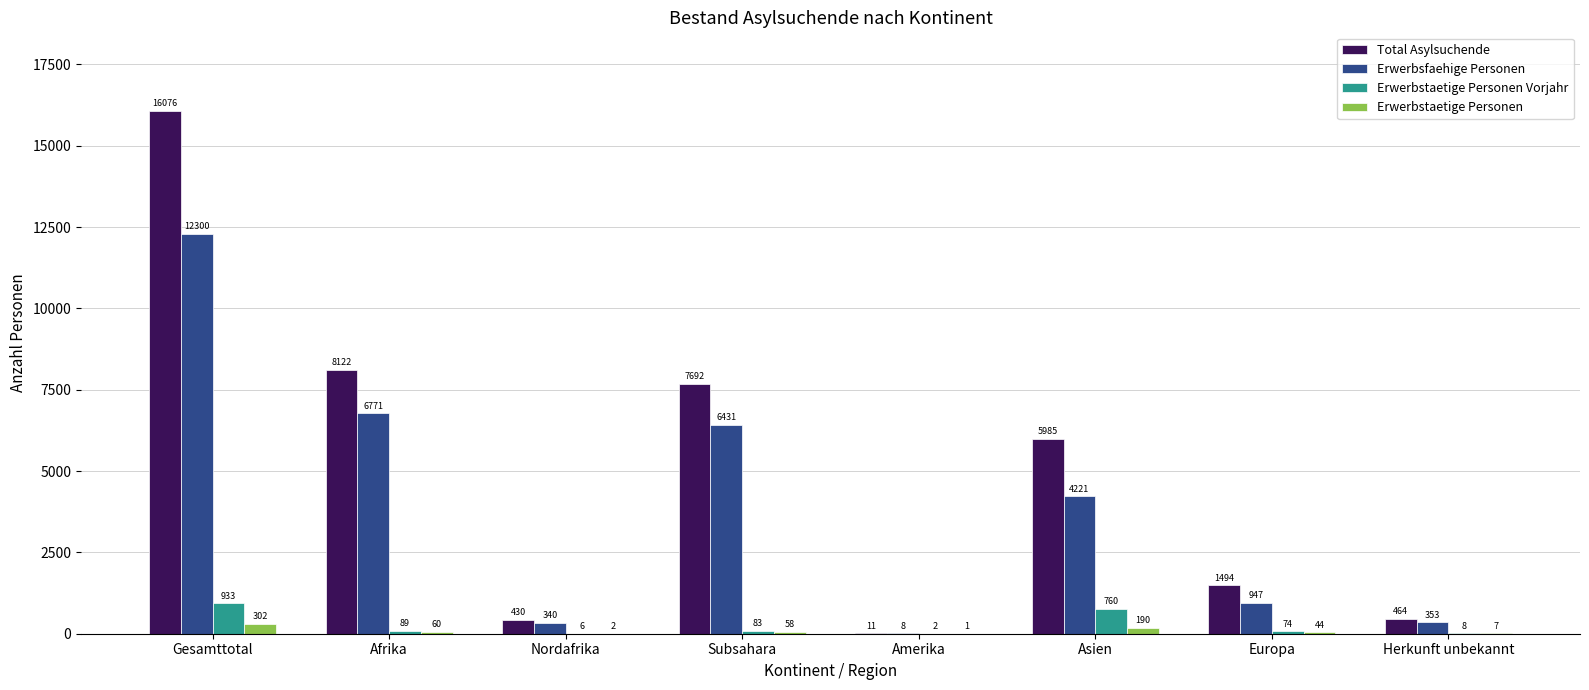

How many groups of bars are there?

8